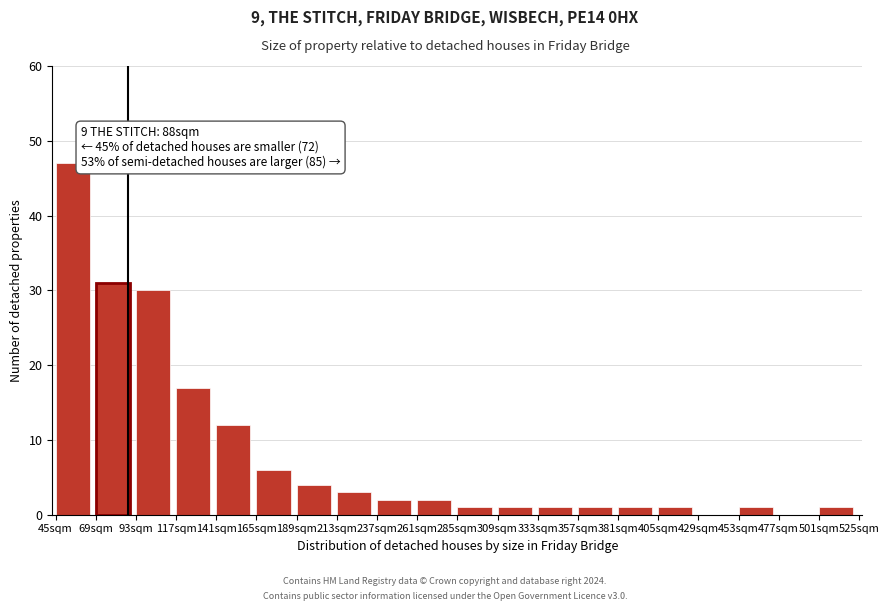

Reading right to left, list all the values displayed in this chart.

501sqm=1	477sqm=0	453sqm=1	429sqm=0	405sqm=1	381sqm=1	357sqm=1	333sqm=1	309sqm=1	285sqm=1	261sqm=2	237sqm=2	213sqm=3	189sqm=4	165sqm=6	141sqm=12	117sqm=17	93sqm=30	69sqm=31	45sqm=47